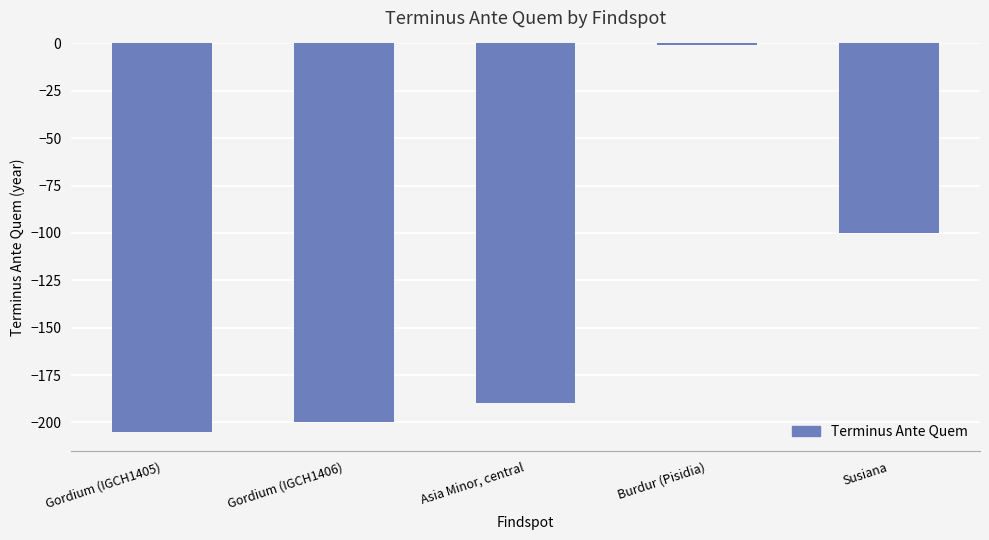

Is it true that the value at Susiana is -158?

False